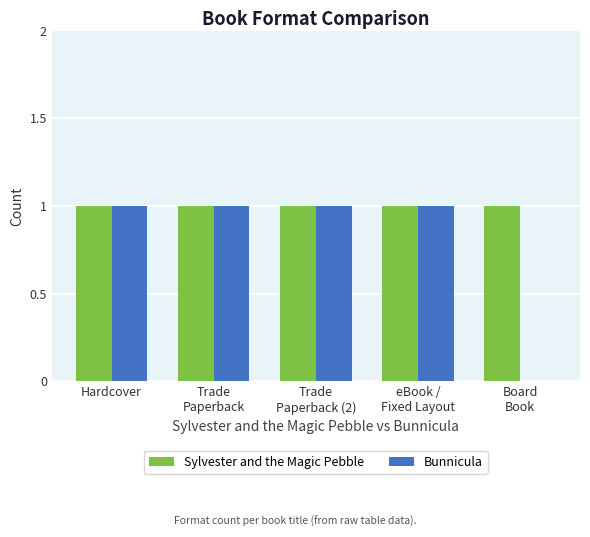

The Bunnicula series shows 0 at Board
Book. True or false?

True